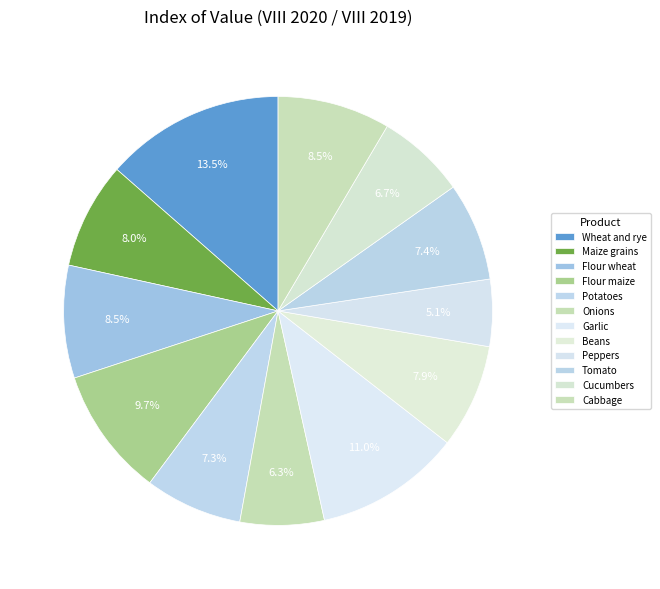

To the nearest percent, what is the average slice percentage?

8%